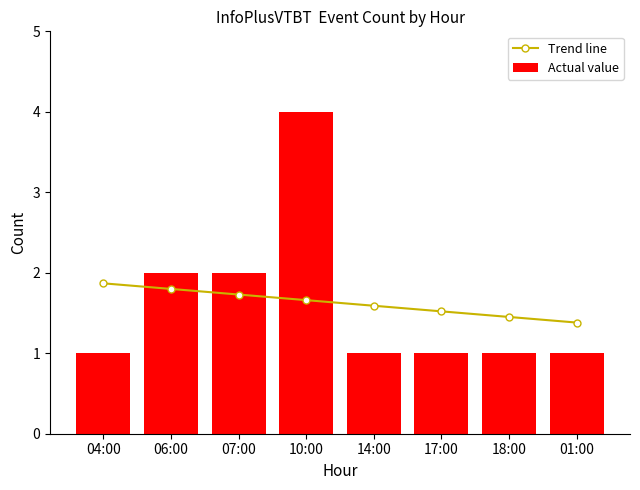

The Trend line series shows 0.7 at 04:00. True or false?

False